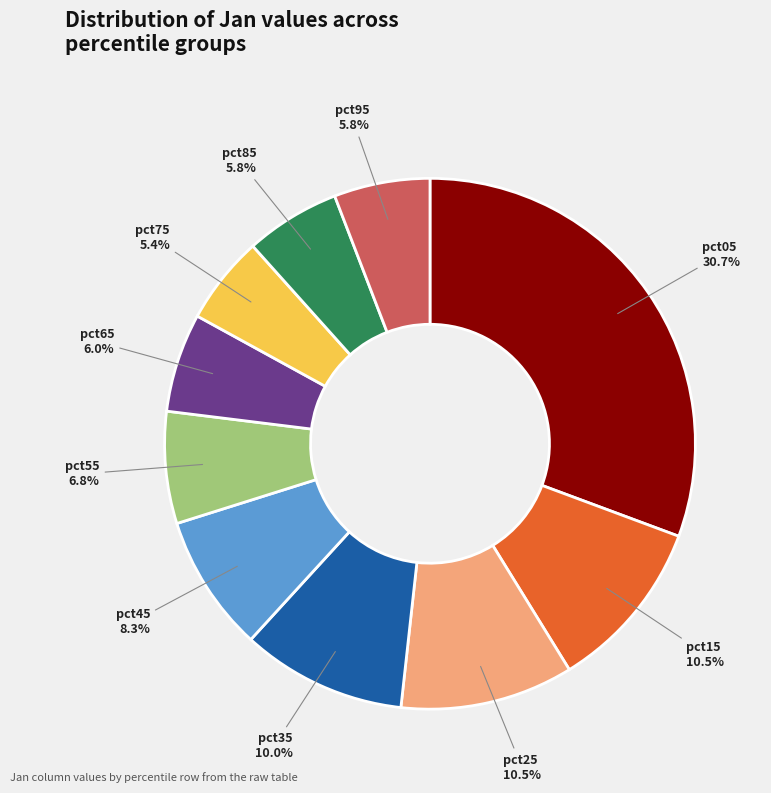

Is there any slice that represents more than half of the pie?

No